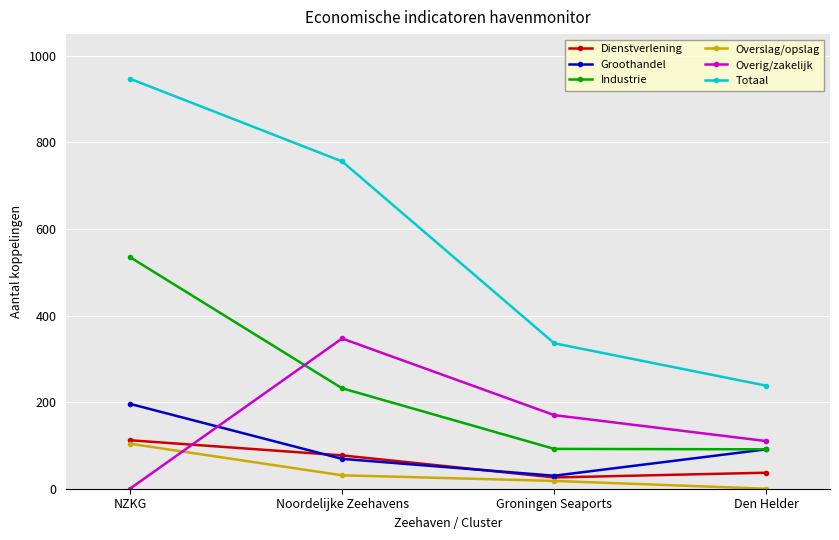

Is this an area chart (filled region under the line)?

No